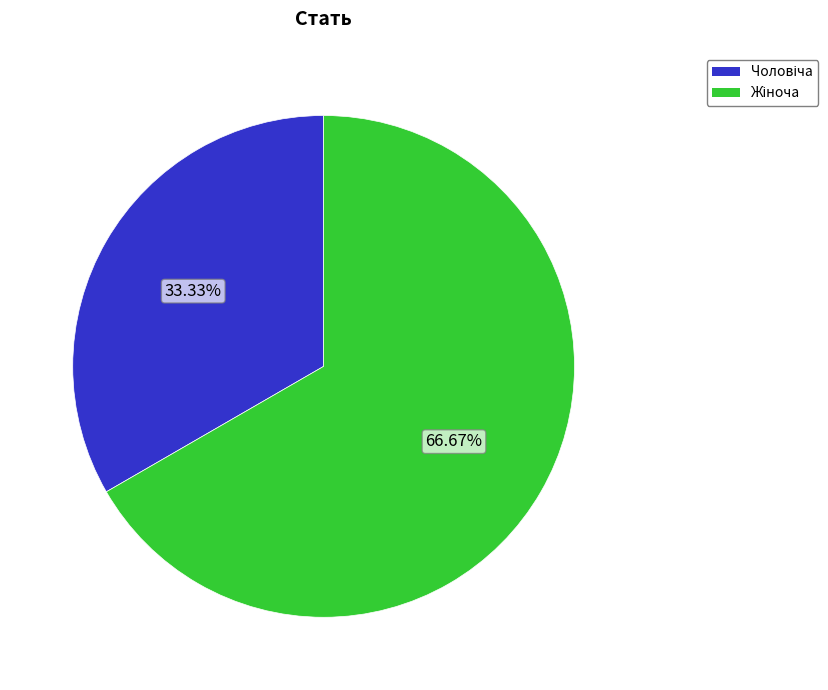

Is there any slice that represents more than half of the pie?

Yes